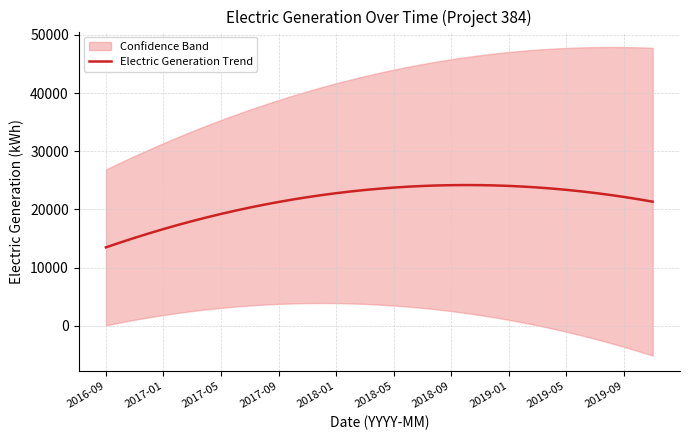

What is the lowest value of the Electric Generation Trend series?

13481.0